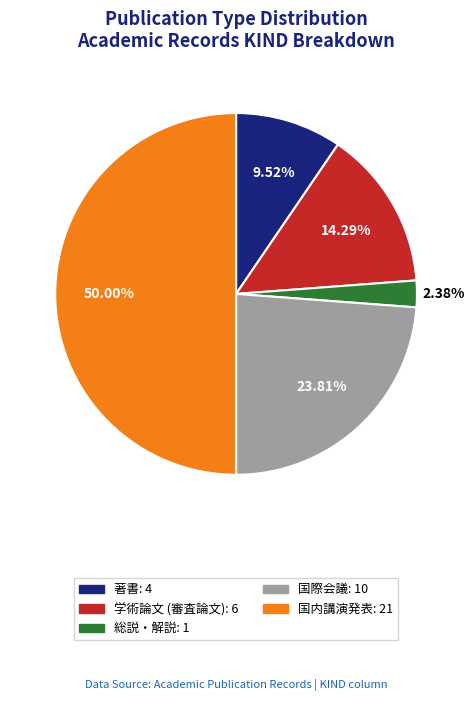

What percentage is the 国際会議 slice, to the nearest percent?

24%